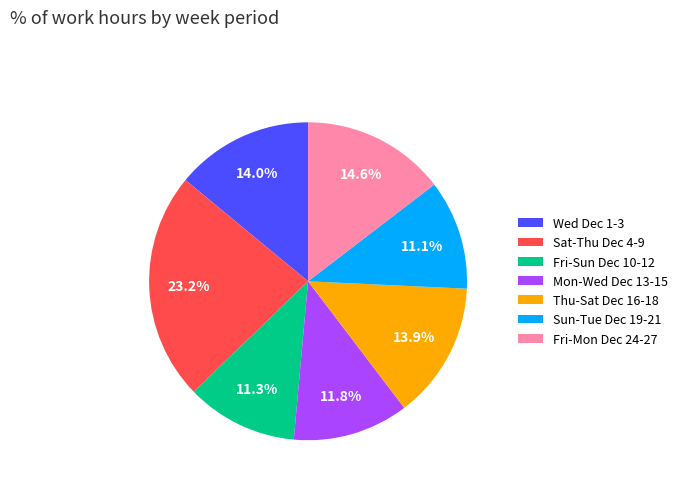

What is the largest slice in the pie chart?

Sat-Thu Dec 4-9